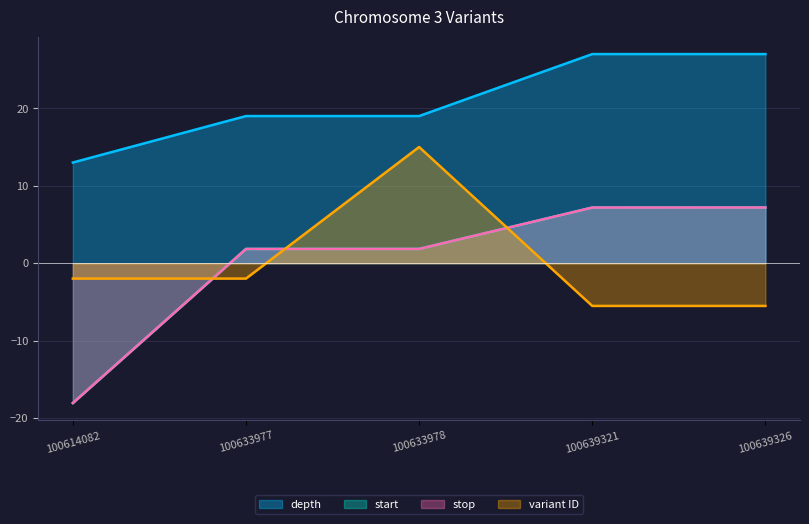

What are all the series names shown in the legend?

depth, start, stop, variant ID